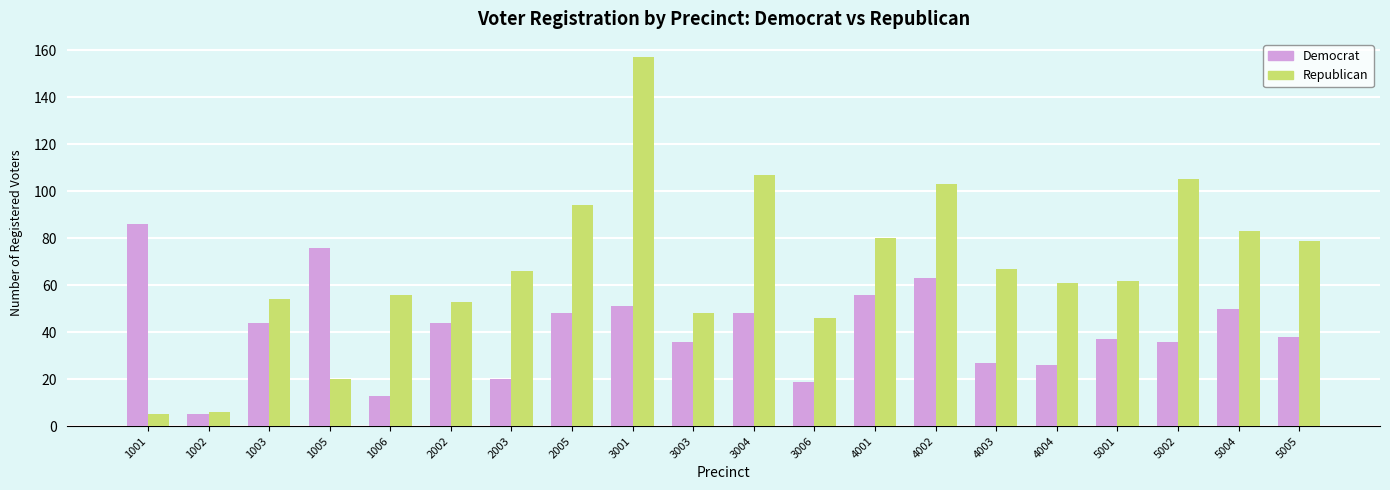

Read the Republican value at 3006, to the nearest 50.

50